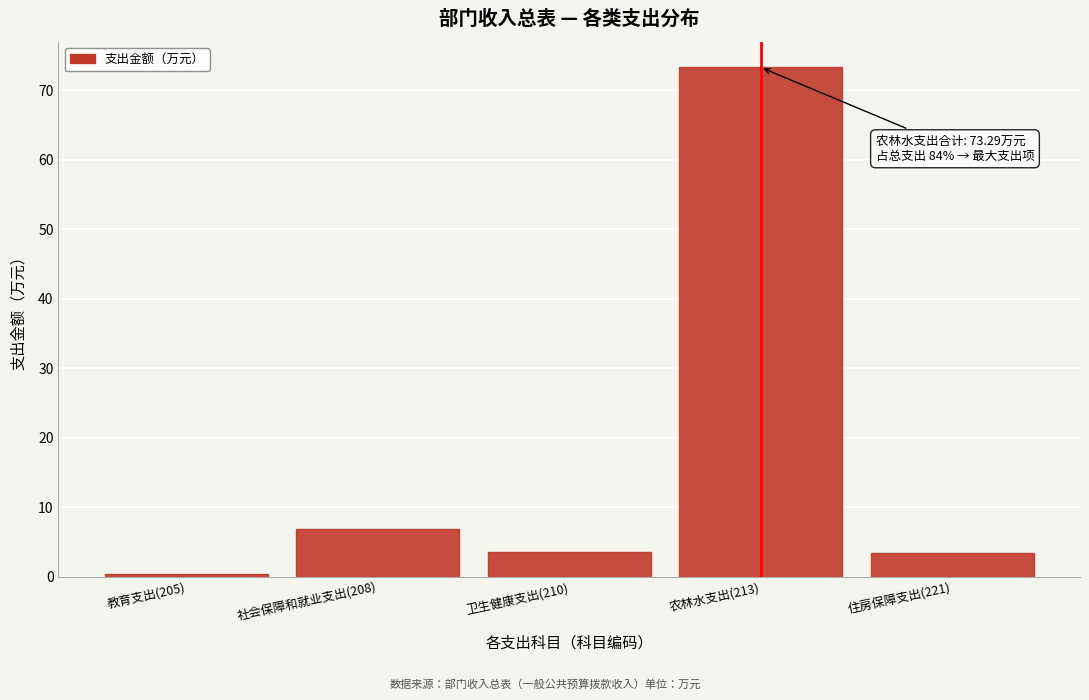

Reading right to left, extract all data points from this chart.

住房保障支出(221)=3.5	农林水支出(213)=73.3	卫生健康支出(210)=3.5	社会保障和就业支出(208)=6.9	教育支出(205)=0.4